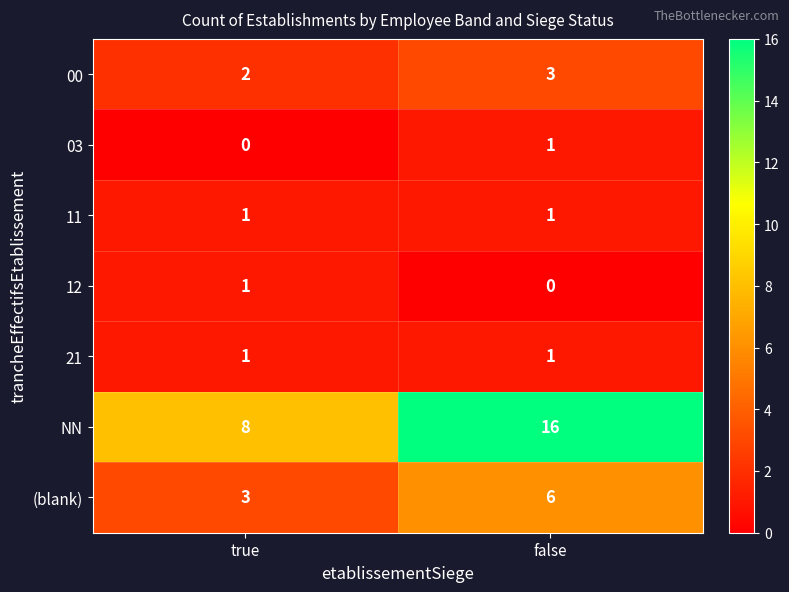

What is the spread (max minus min) of values at false?

16